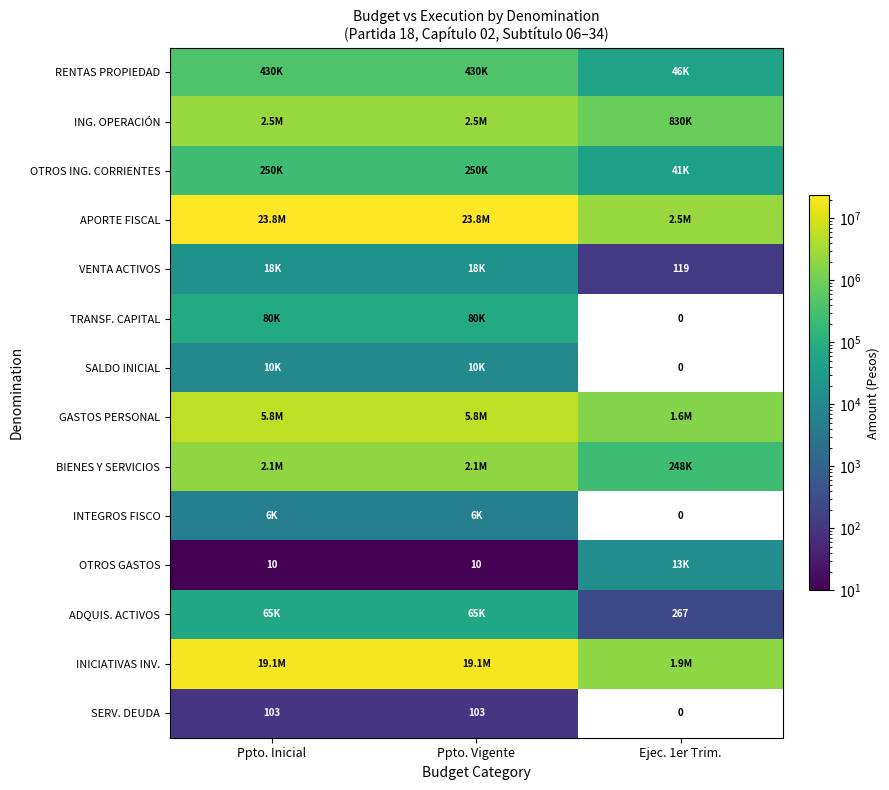

Is it true that ADQUIS. ACTIVOS equals 404 at Ejec. 1er Trim.?

False